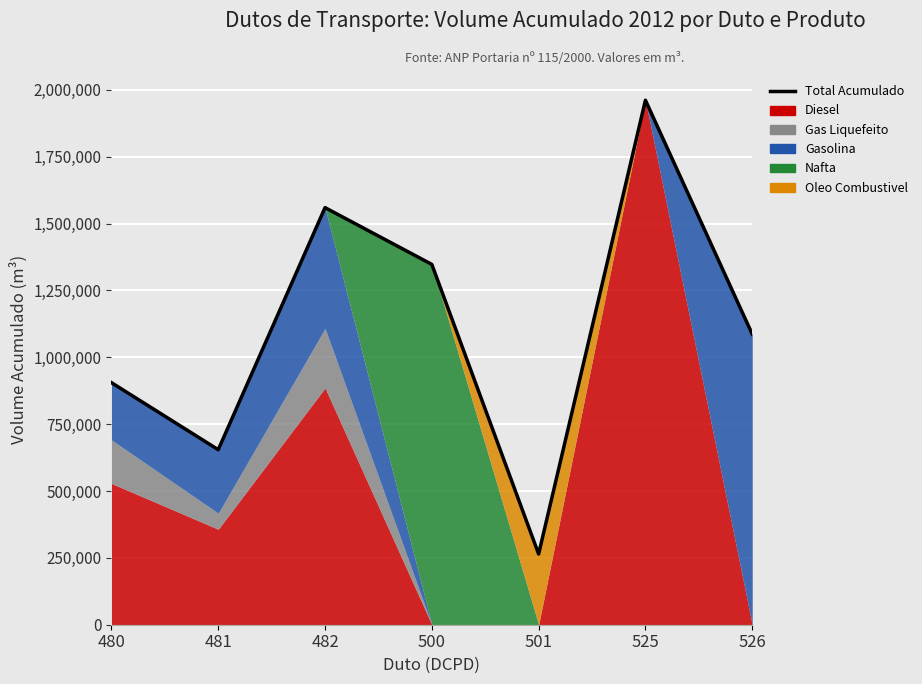

The chart shows a value of 1398935 at 480. True or false?

False